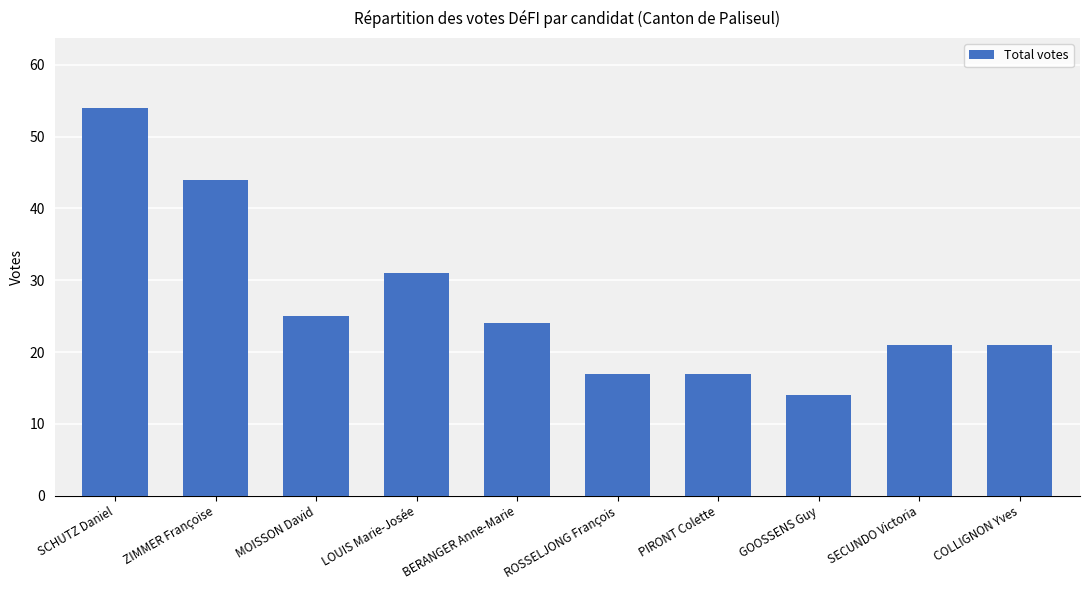

What is the minimum value shown in the chart?

14